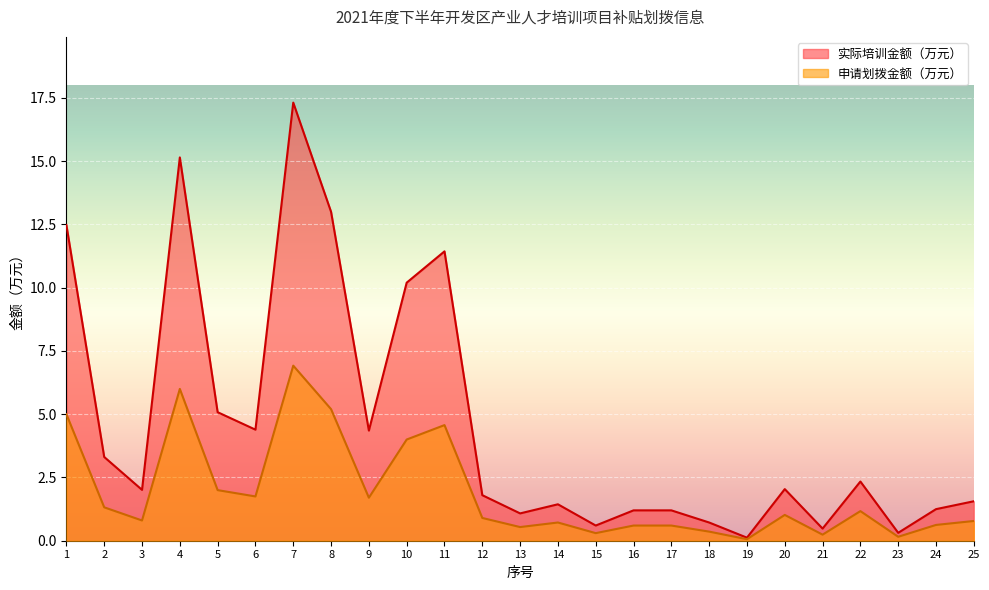

What are all the series names shown in the legend?

实际培训金额（万元）, 申请划拨金额（万元）